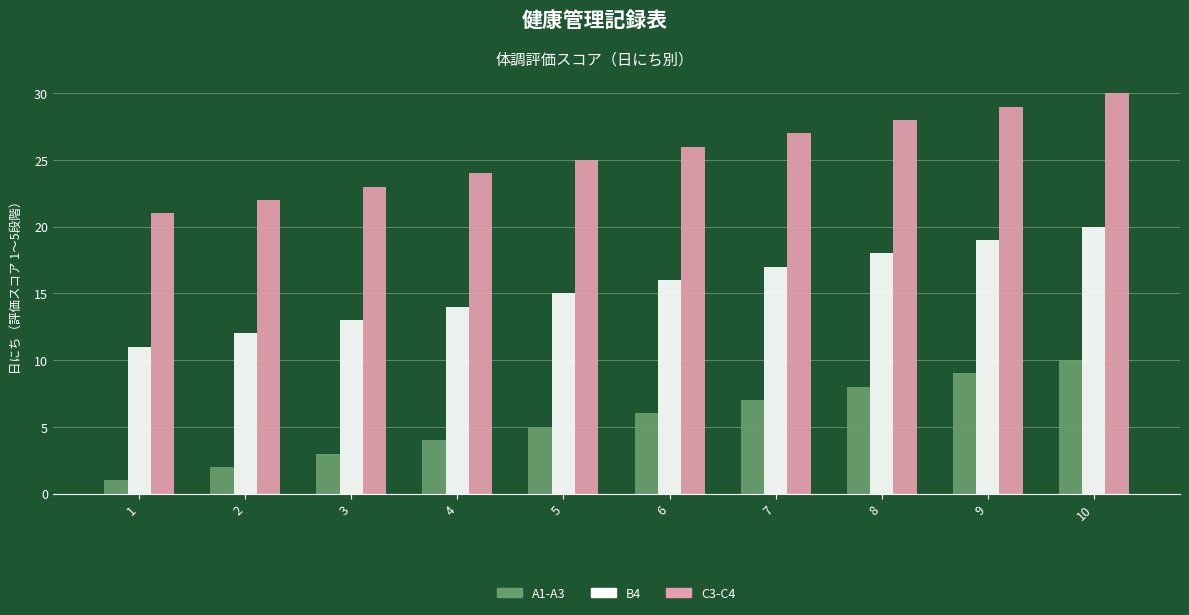

Which series has the largest total across all categories?

C3-C4